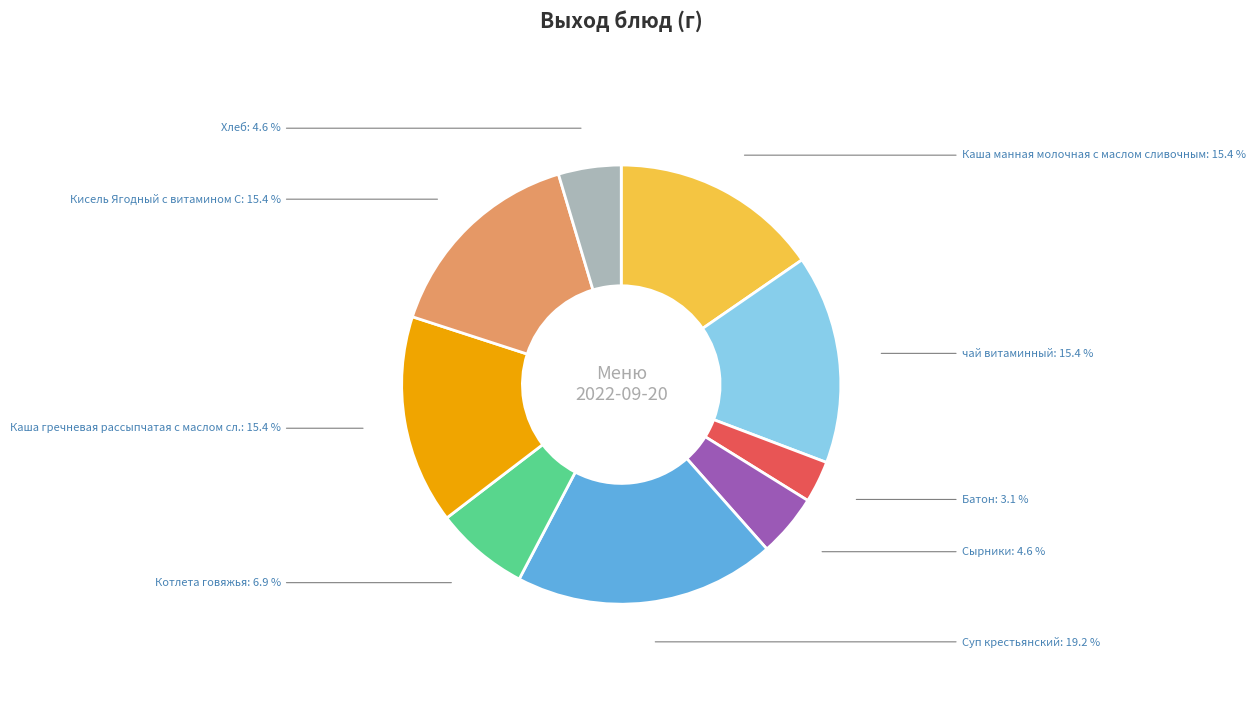

The Хлеб slice represents 5% of the pie. True or false?

True